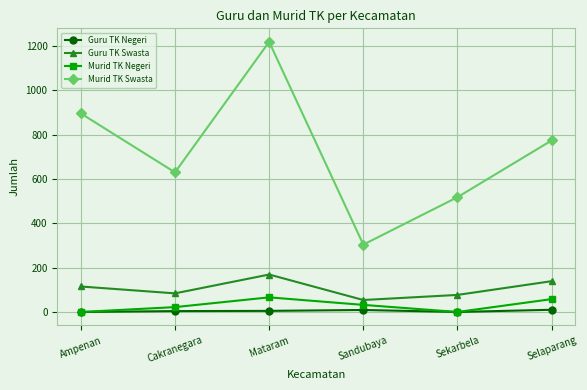

How many interior local peaks does the Murid TK Negeri series have?

1